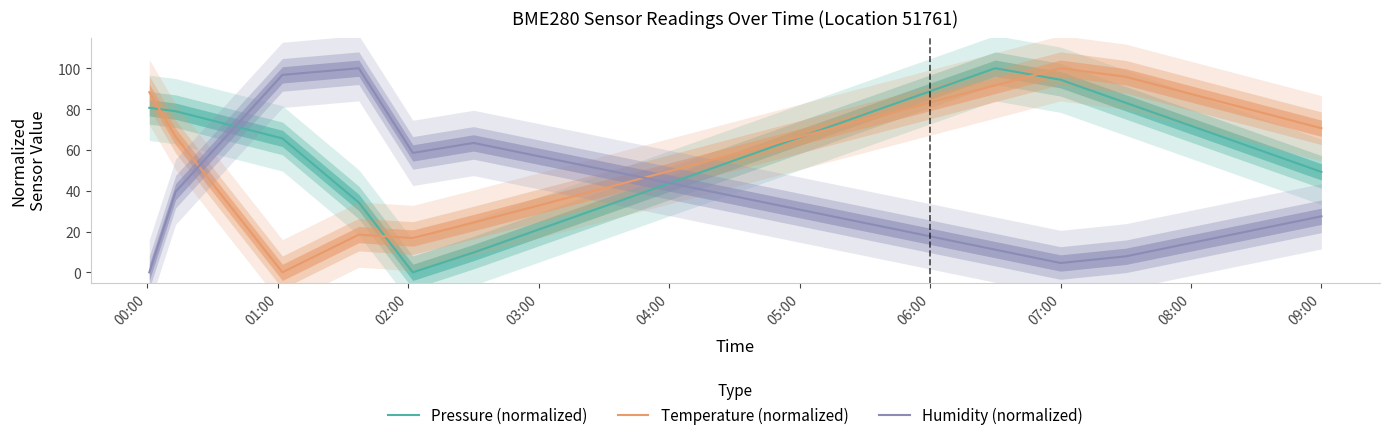

Which category has the highest value in the Temperature (normalized) series?

07:00